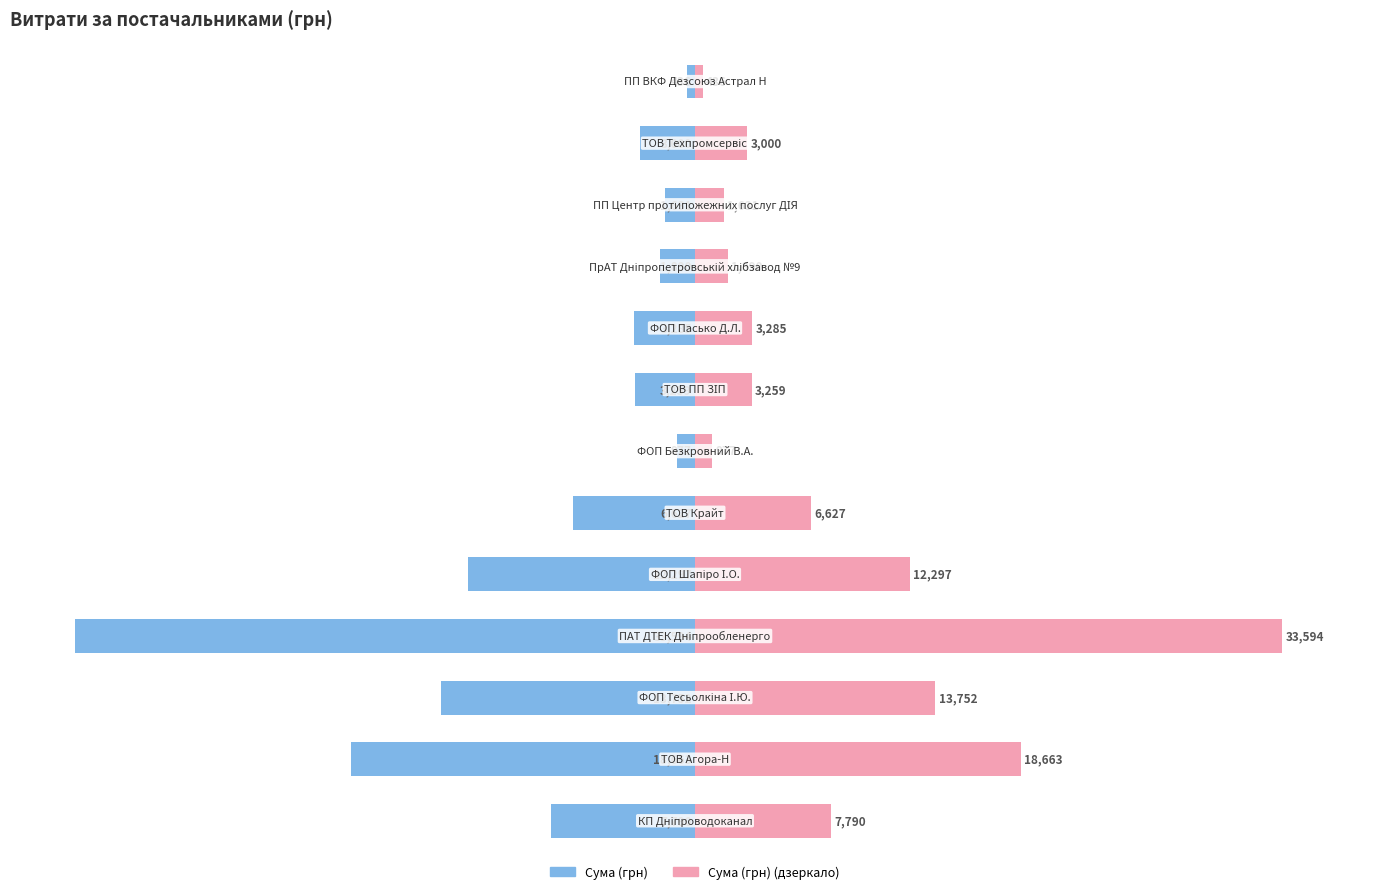

Is the value of Витрати (право) at 3 greater than the value of Витрати (ліво) at 0?

Yes